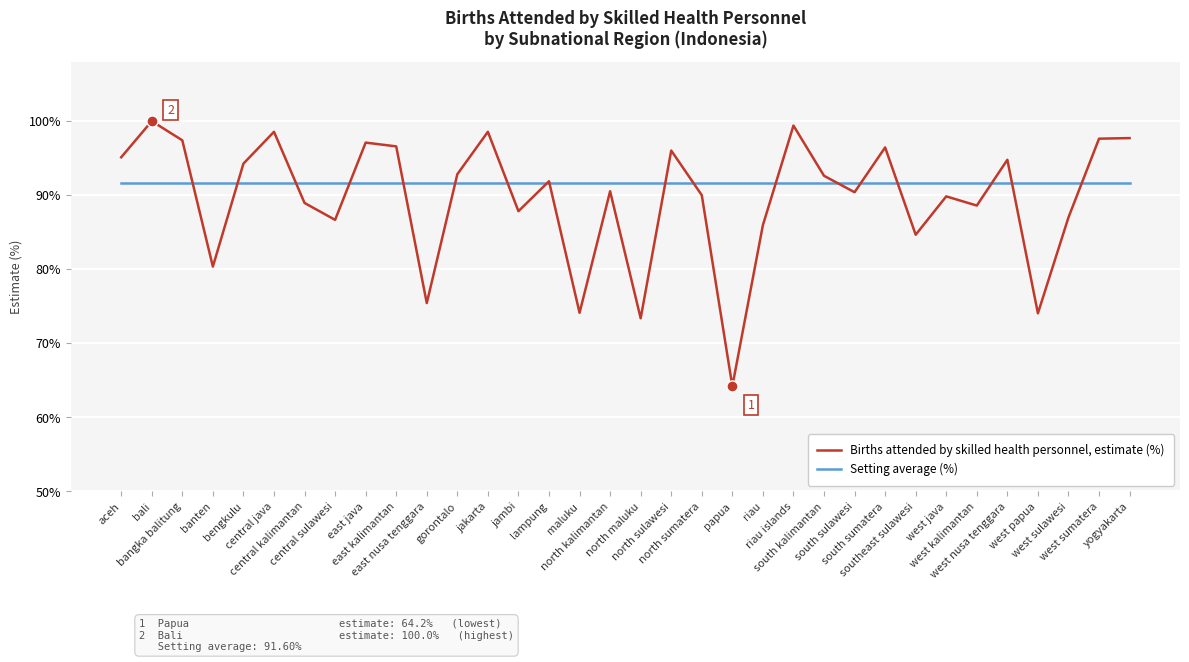

What is the total value across all series at bengkulu?

185.9